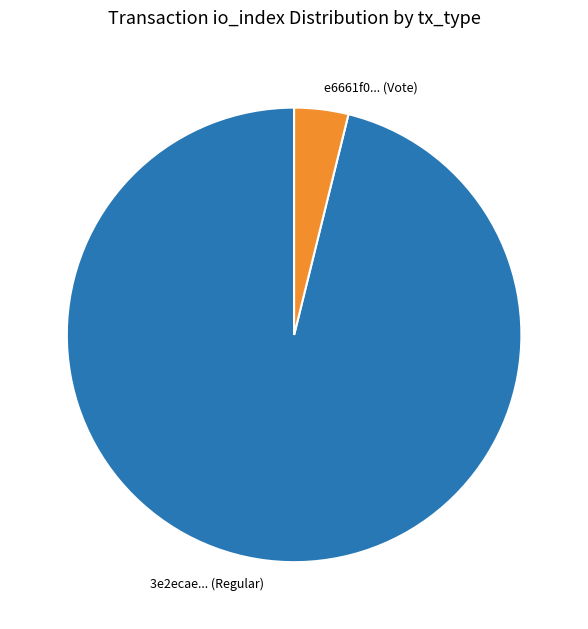

How many slices are in this pie chart?

2